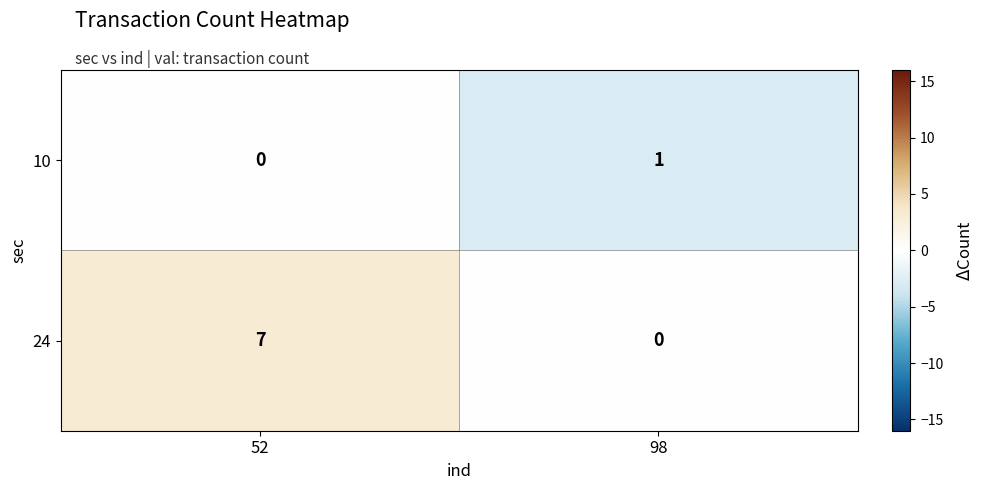

The 24 series shows 4 at 52. True or false?

False